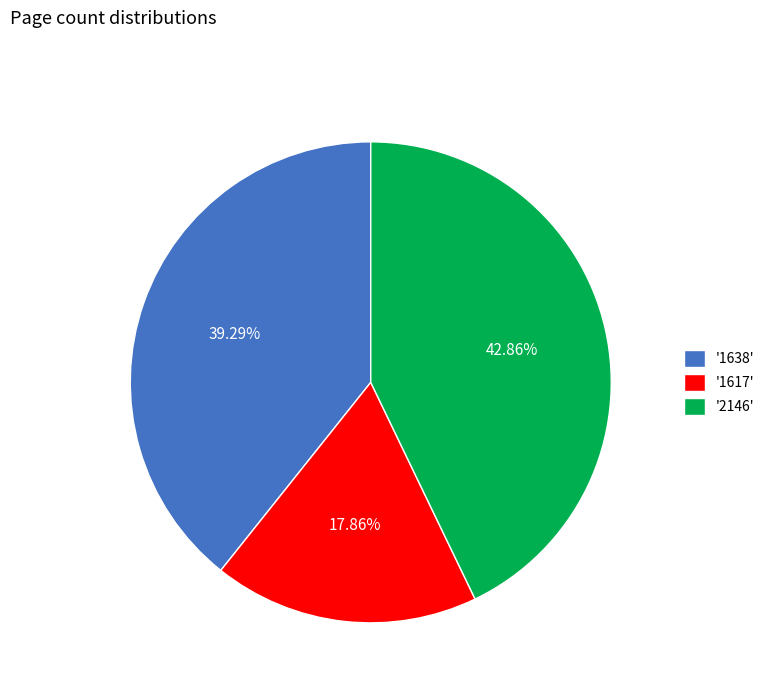

Rank the categories by value from lowest to highest.

'1617', '1638', '2146'